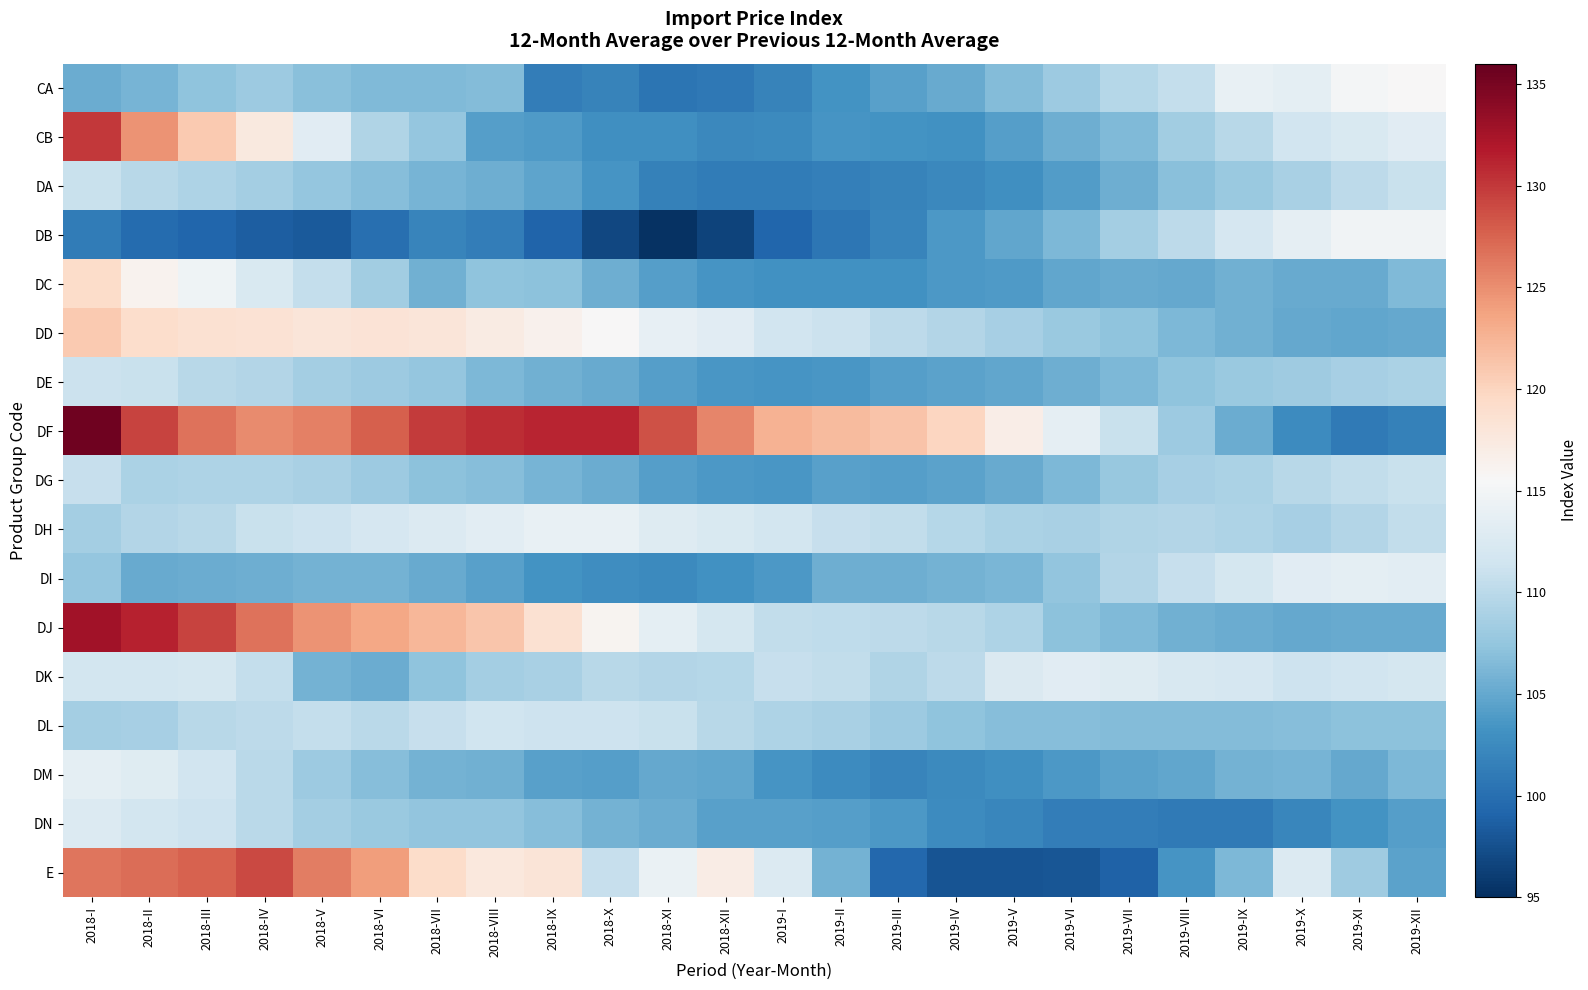

At how many categories does at least one series exceed 122?

13